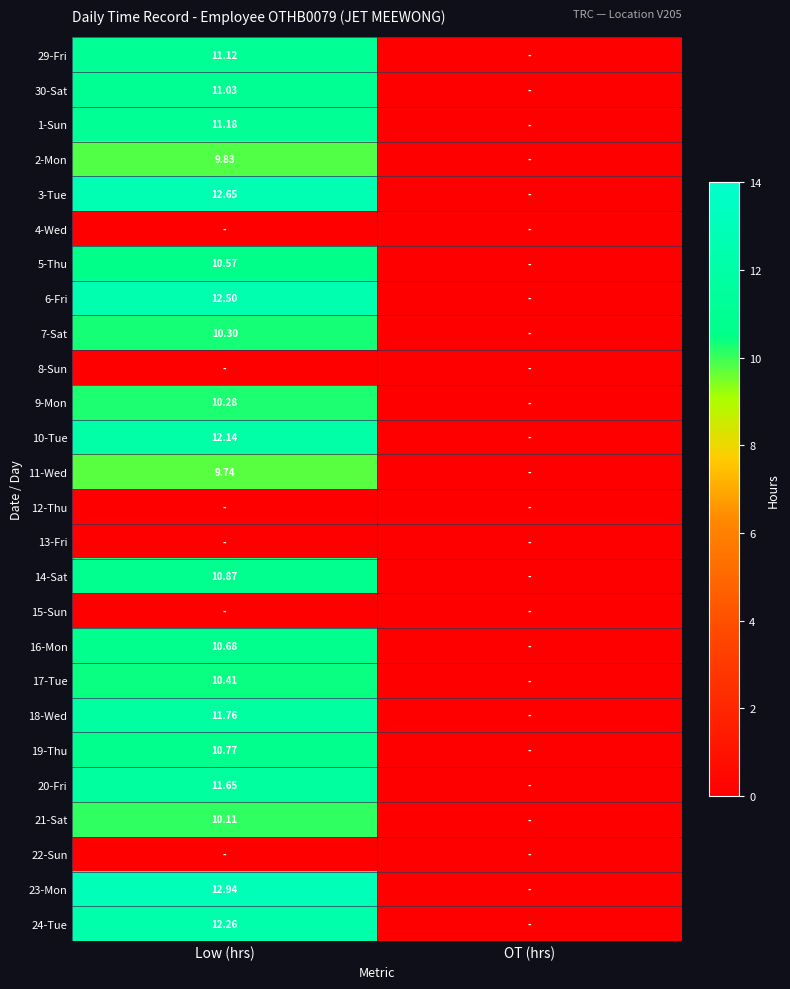

Rank the series by their maximum value, from lowest to highest.

4-Wed, 8-Sun, 12-Thu, 13-Fri, 15-Sun, 22-Sun, 11-Wed, 2-Mon, 21-Sat, 9-Mon, 7-Sat, 17-Tue, 5-Thu, 16-Mon, 19-Thu, 14-Sat, 30-Sat, 29-Fri, 1-Sun, 20-Fri, 18-Wed, 10-Tue, 24-Tue, 6-Fri, 3-Tue, 23-Mon